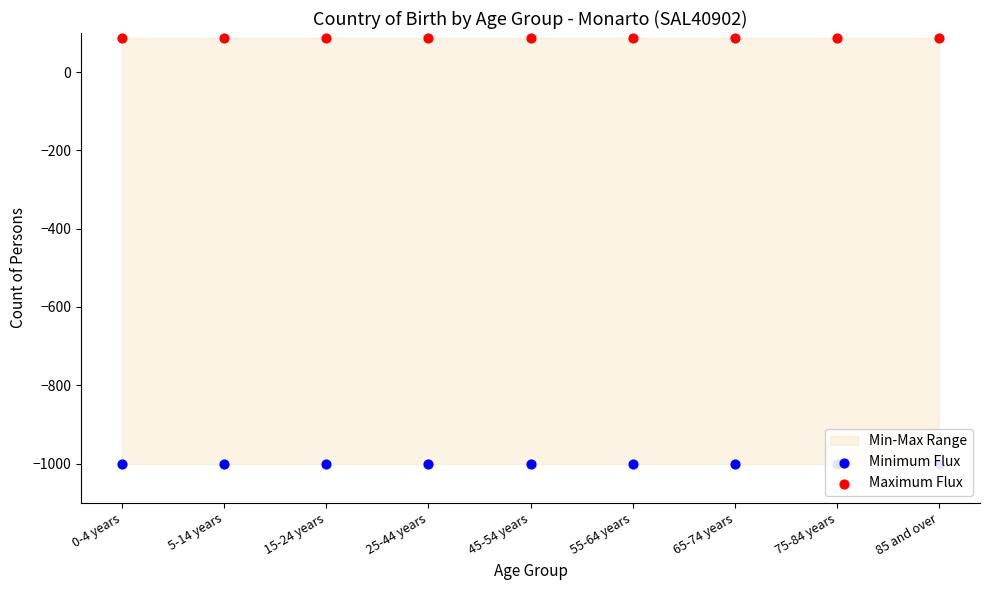

At how many categories does at least one series exceed -506?

9